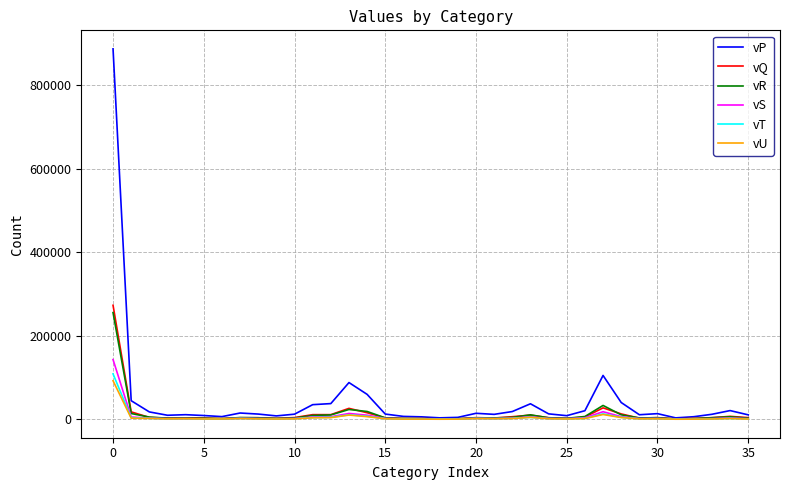

How many series are shown in this chart?

6